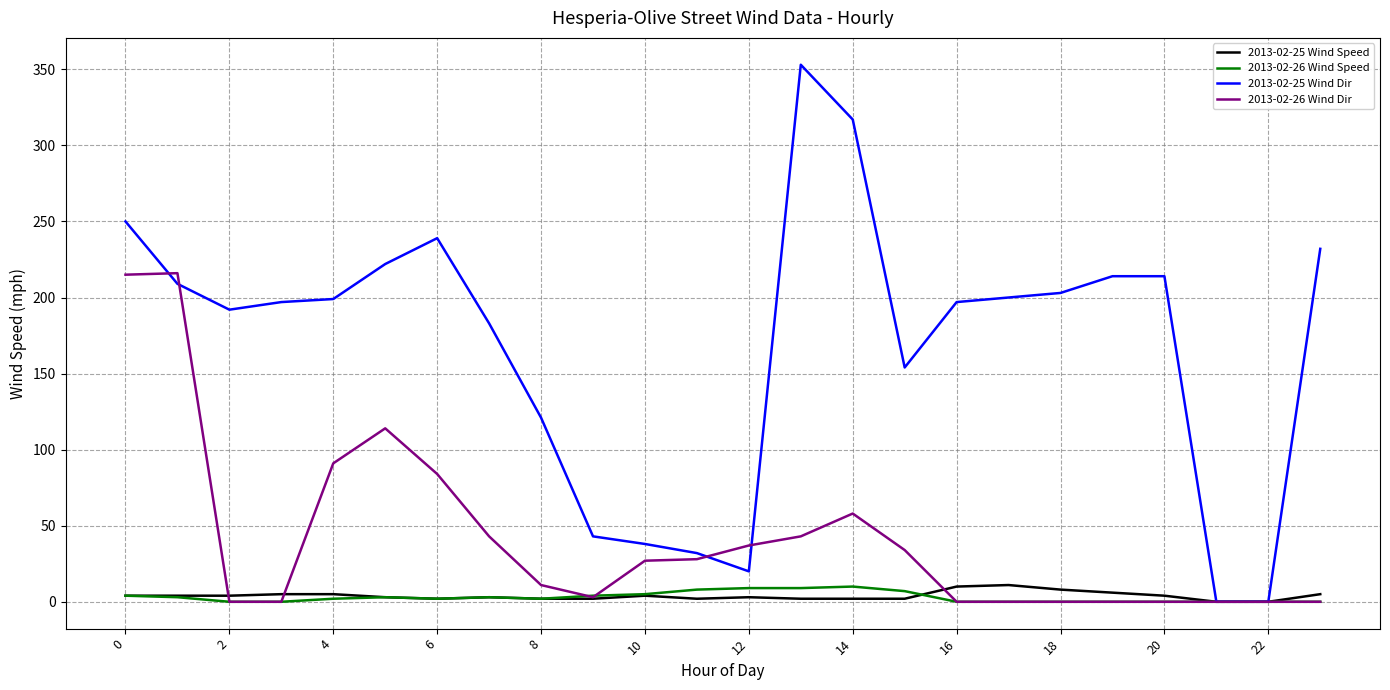

Which series has the largest range (max minus min)?

2013-02-25 Wind Dir